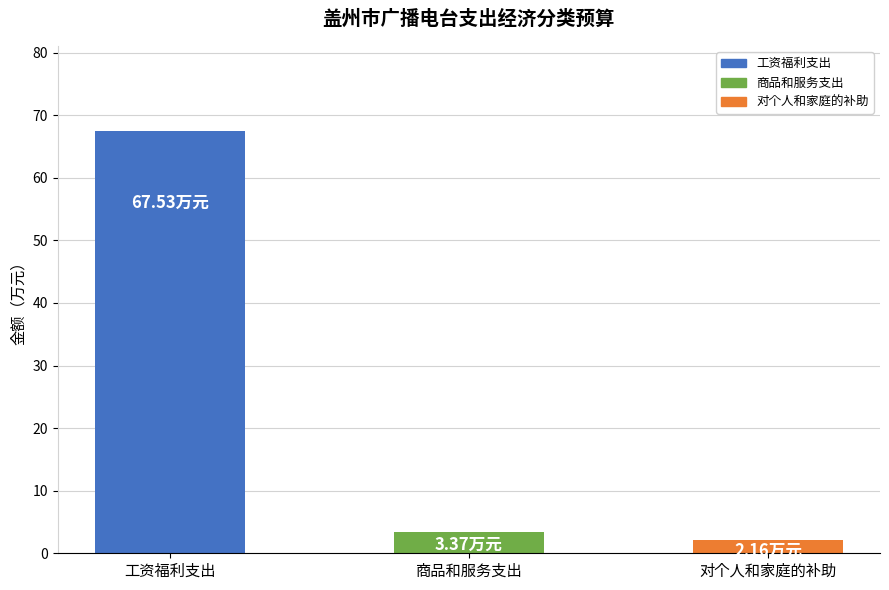

Rank the categories by value from highest to lowest.

工资福利支出, 商品和服务支出, 对个人和家庭的补助